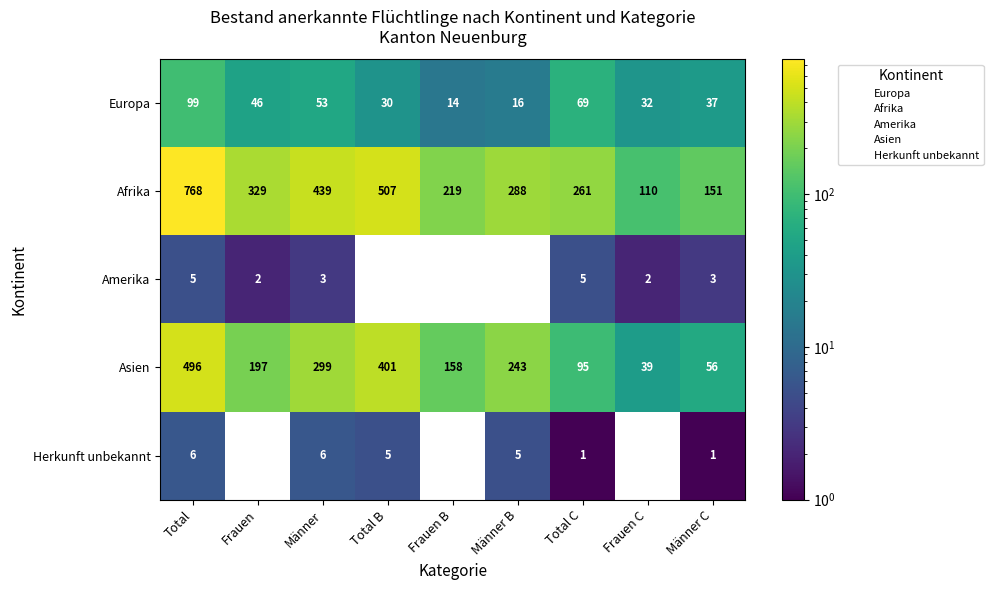

Where does the Europa series first go above 37?

Total